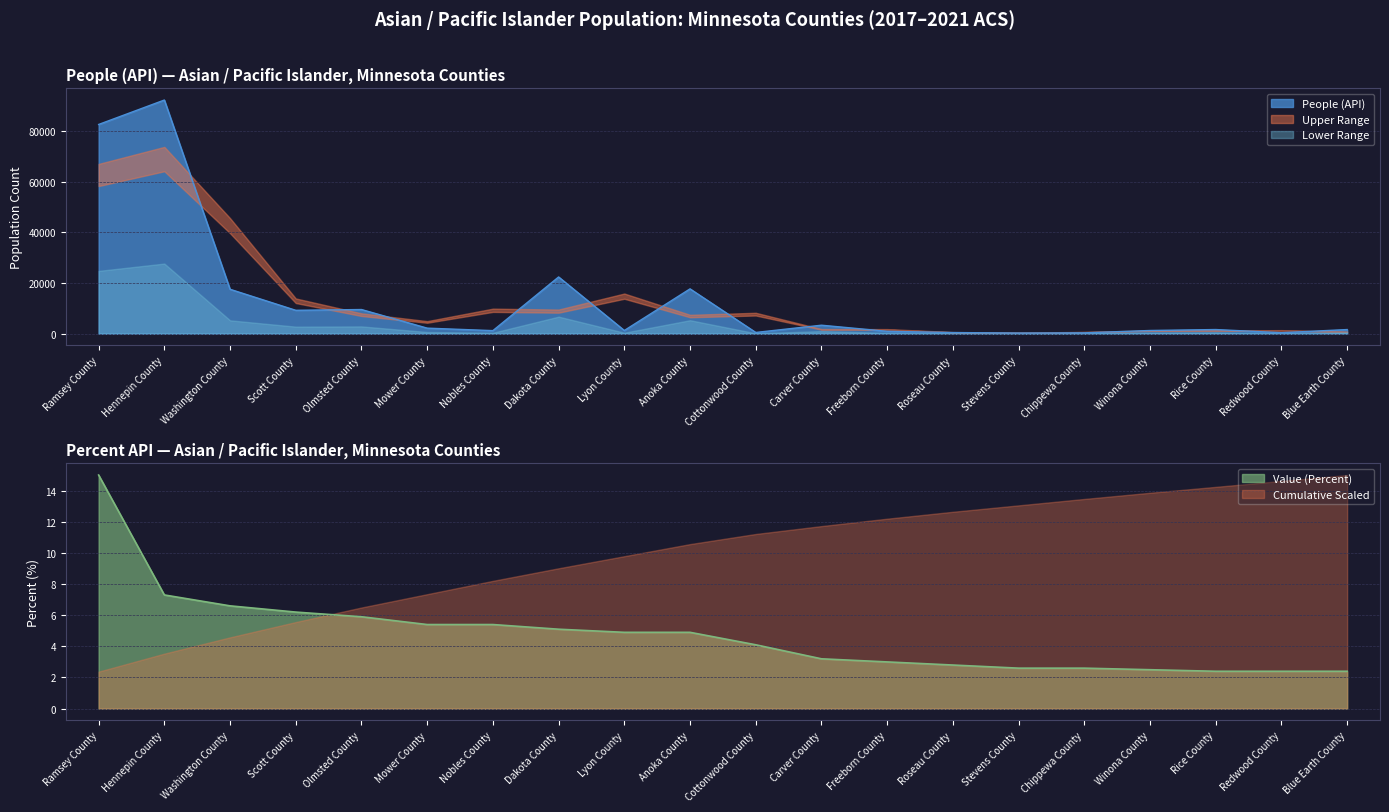

True or false: People (API) and Value (Percent) intersect in this chart.

False